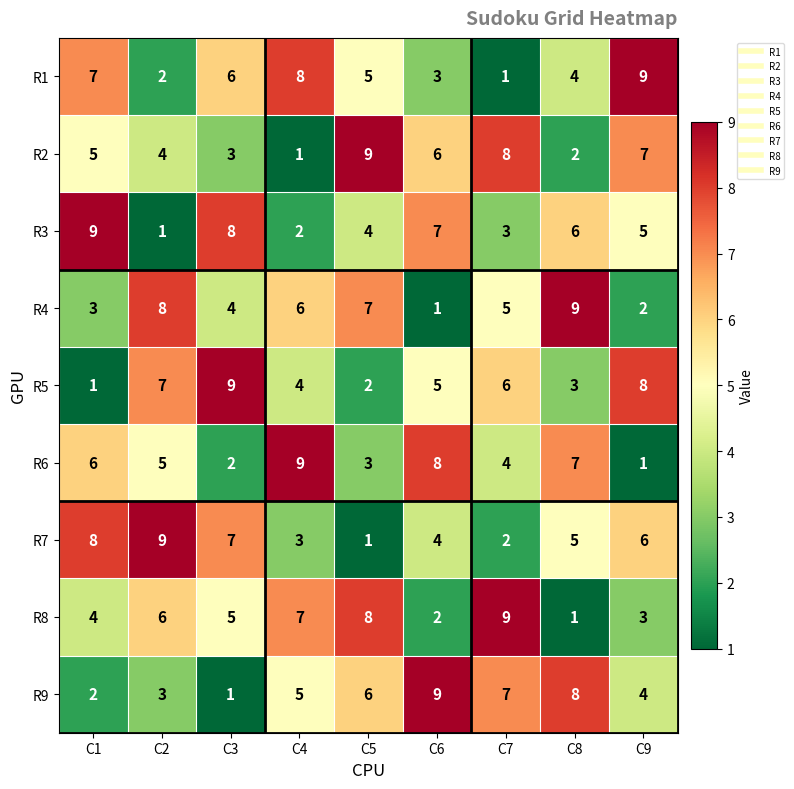

Where does the R5 series first go above 5?

C2